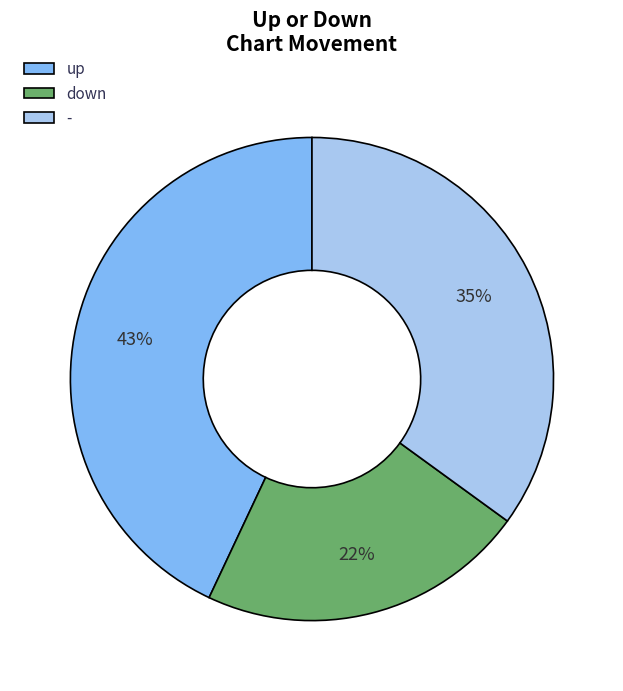

Rank the categories by value from highest to lowest.

up, -, down